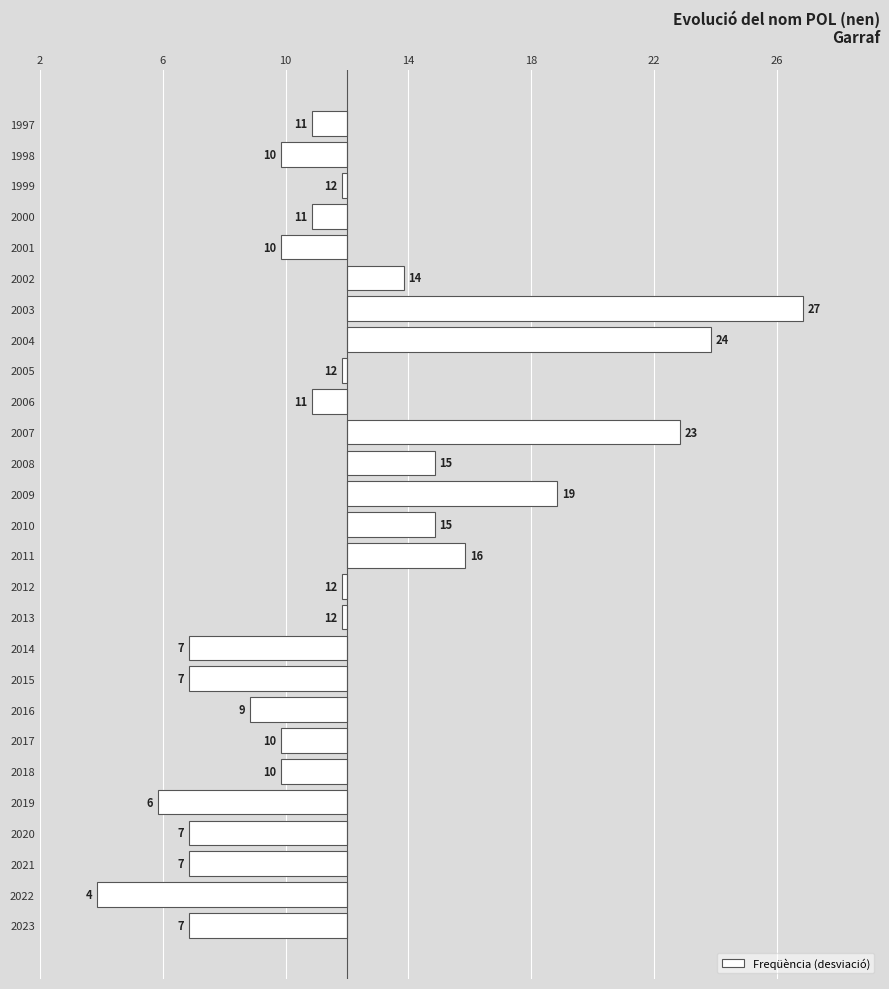

Does the chart contain any negative values?

Yes